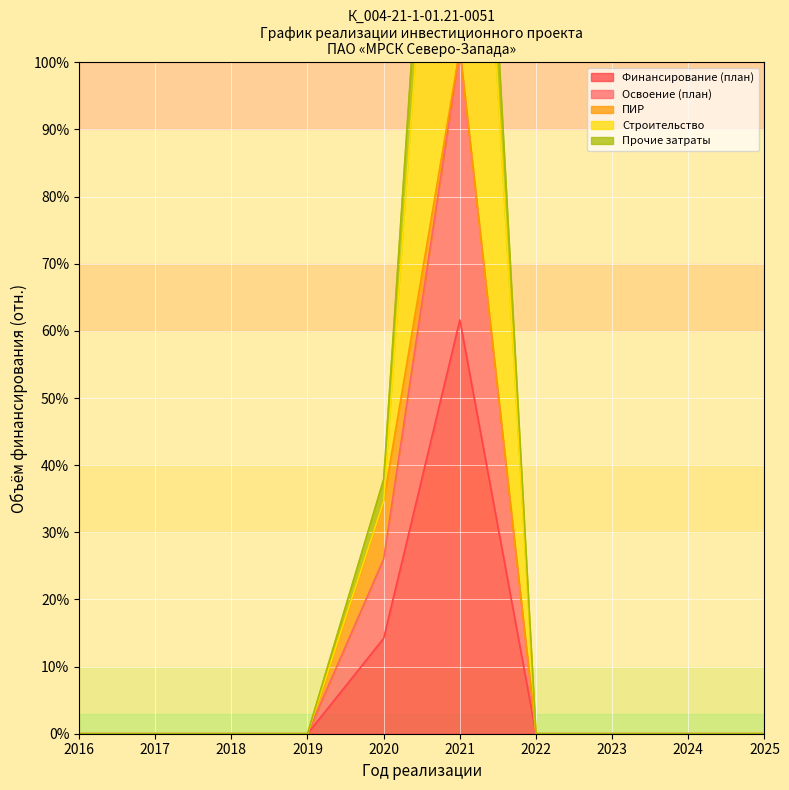

Between 2023 and 2020, which is larger?

2020